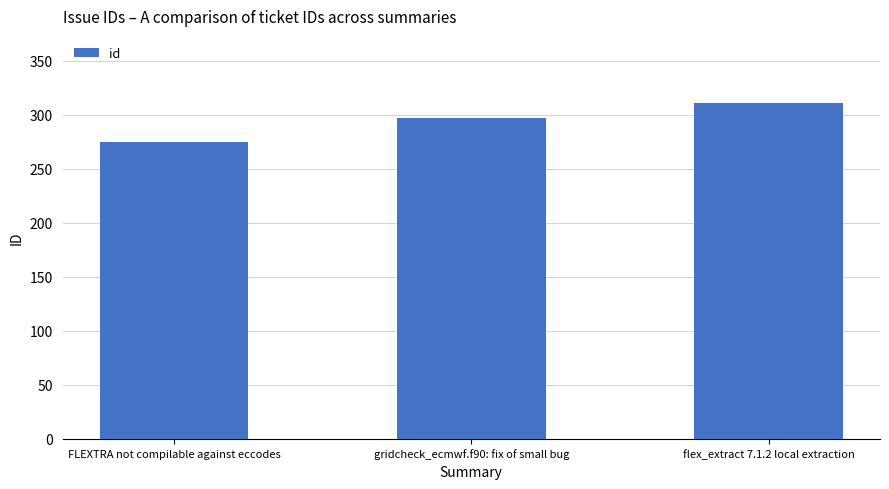

The value at flex_extract 7.1.2 local extraction is 311. True or false?

True